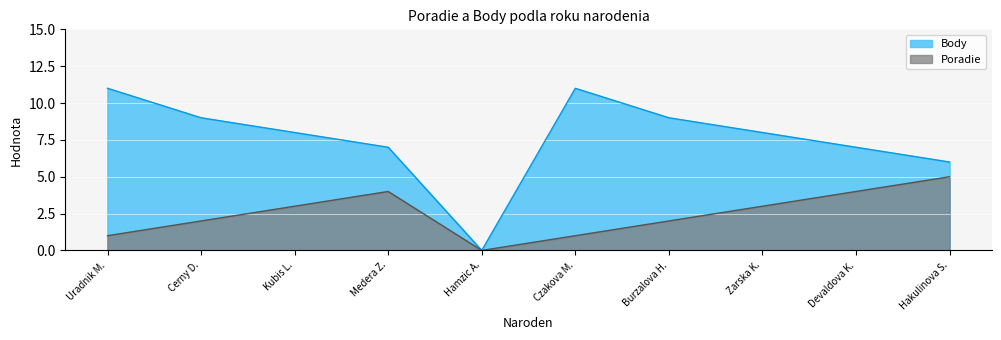

Reading left to right, extract all data points from this chart.

Poradie: 1	2	3	4	0	1	2	3	4	5
Body: 11	9	8	7	0	11	9	8	7	6